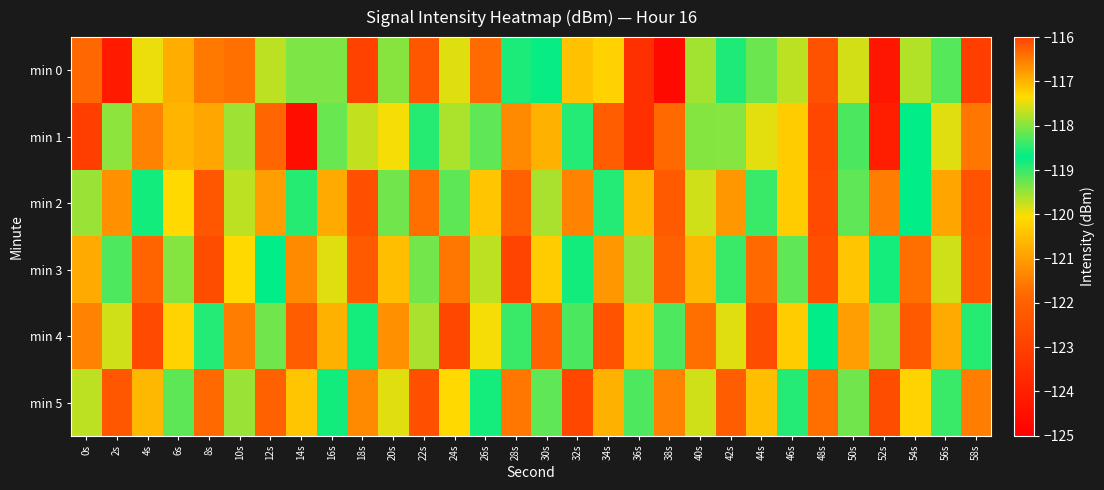

How many categories are shown in the chart?

30